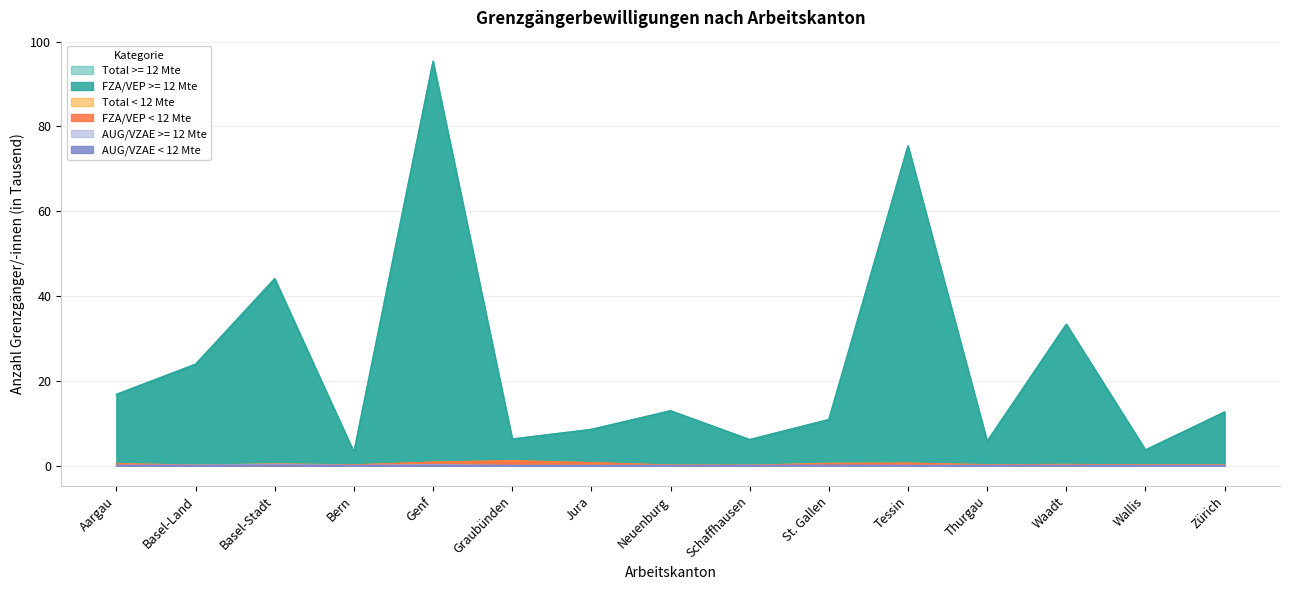

The value of FZA/VEP < 12 Mte at Zürich is 0.1. True or false?

True